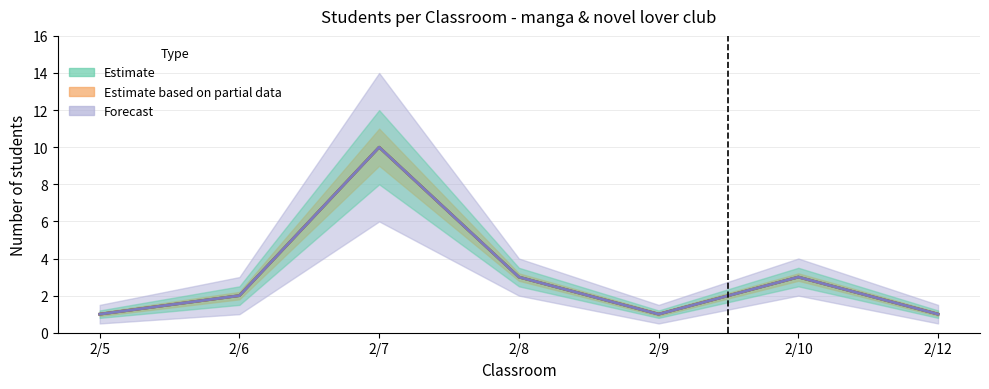

At which category is the sum across all series the highest?

2/7